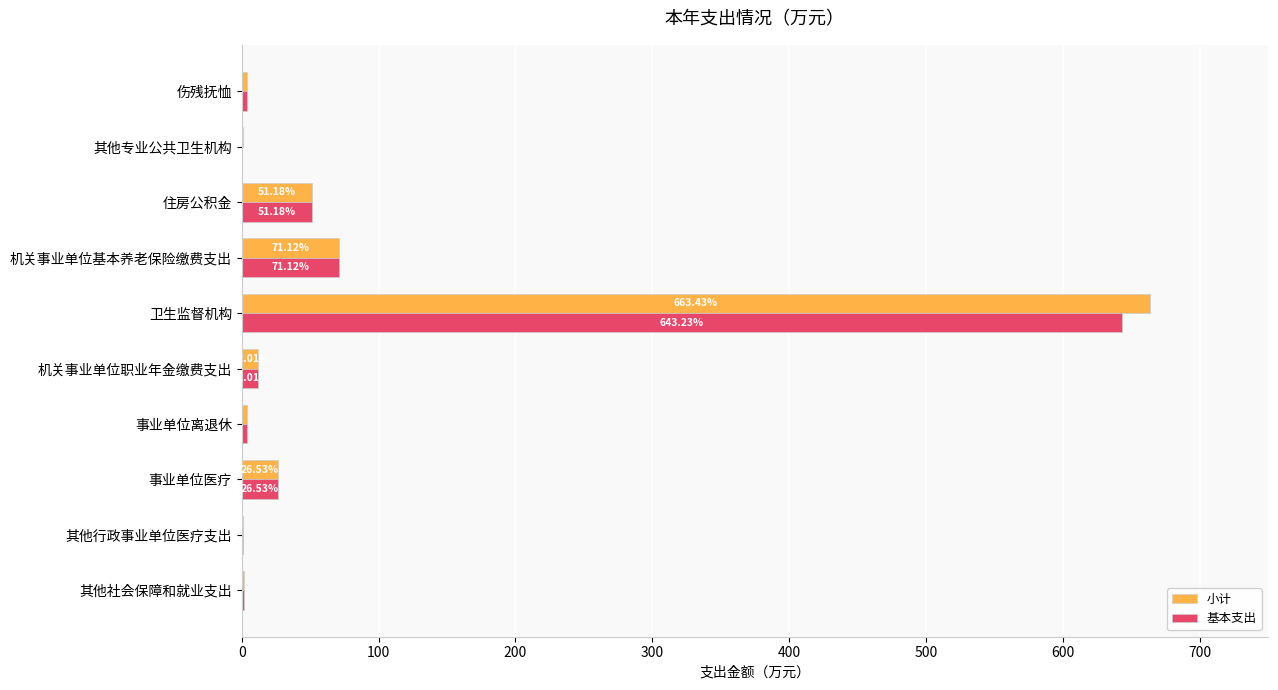

What are all the series names shown in the legend?

小计, 基本支出